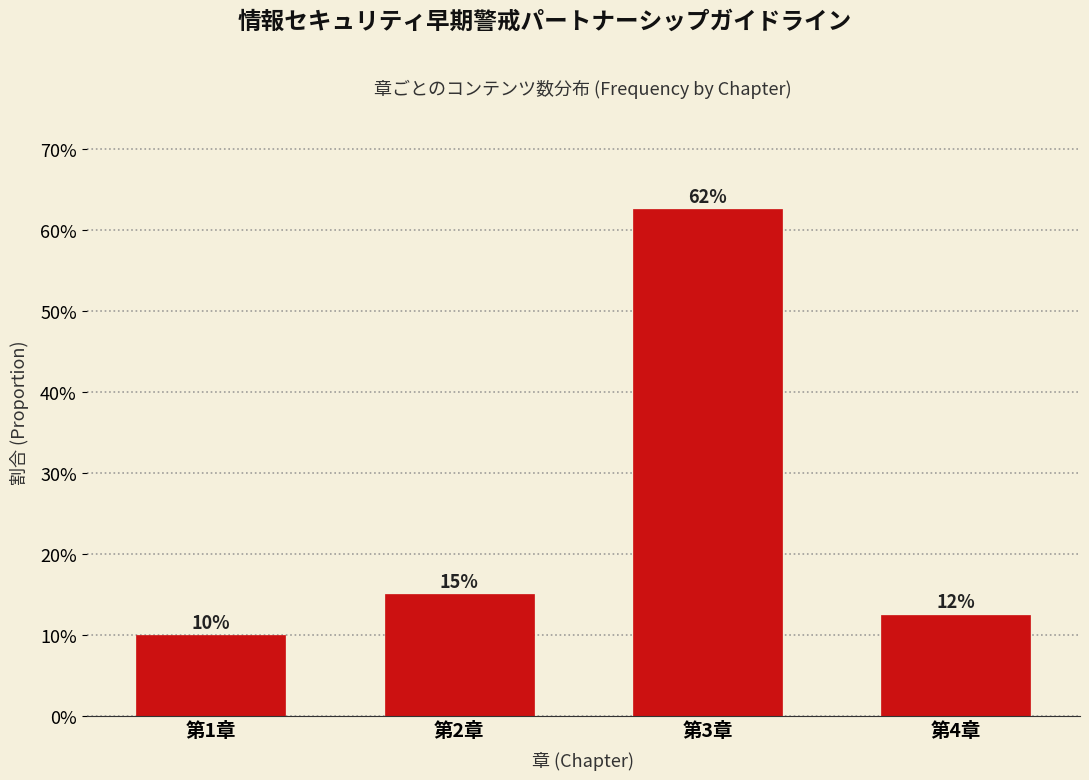

Are the bars horizontal?

No